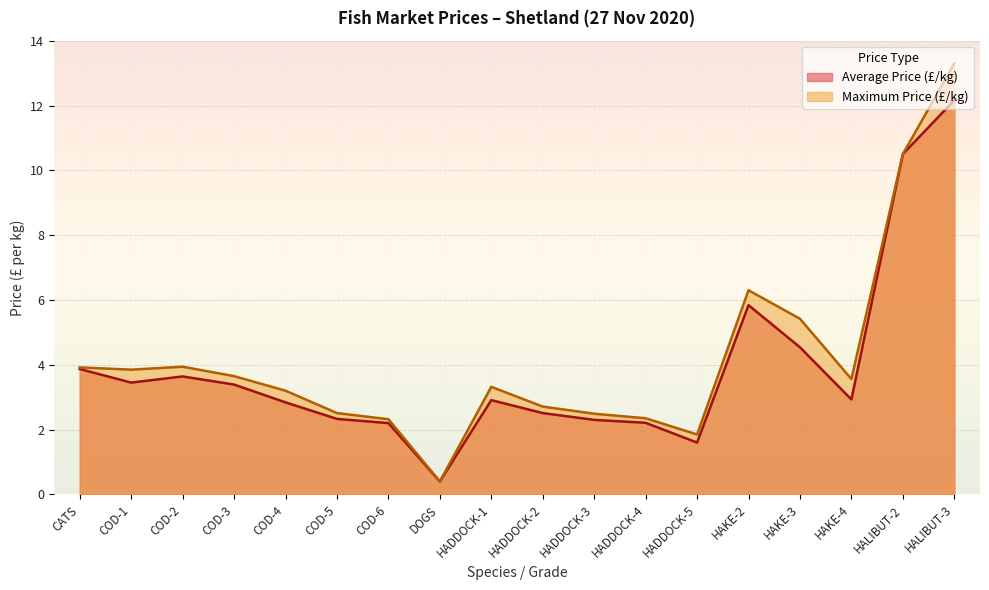

What are all the series names shown in the legend?

Average Price (£/kg), Maximum Price (£/kg)